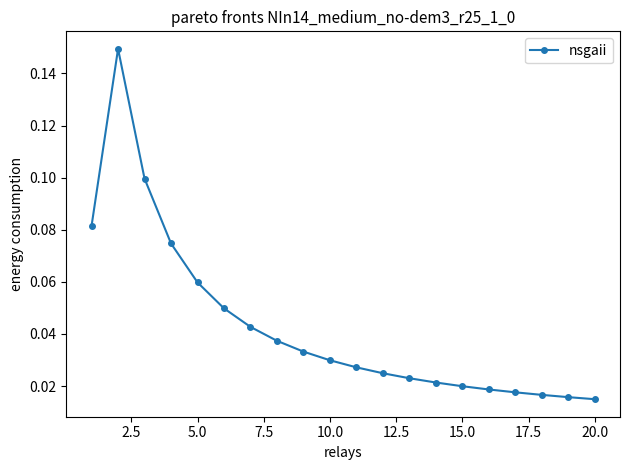

What is the sum of all values?

0.9